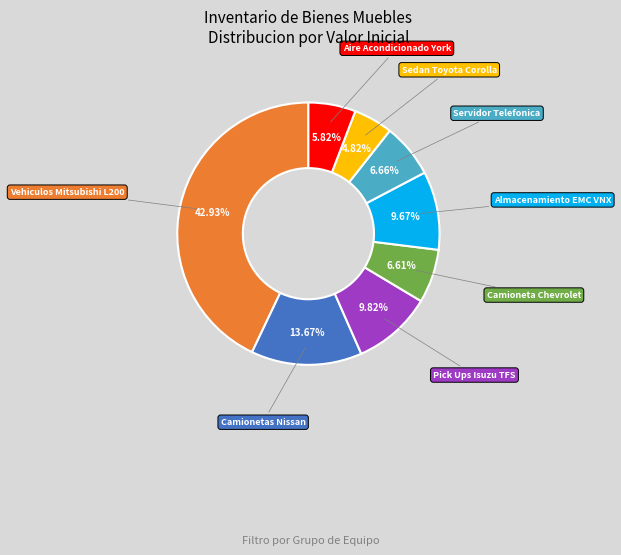

To the nearest percent, what is the average slice percentage?

12%